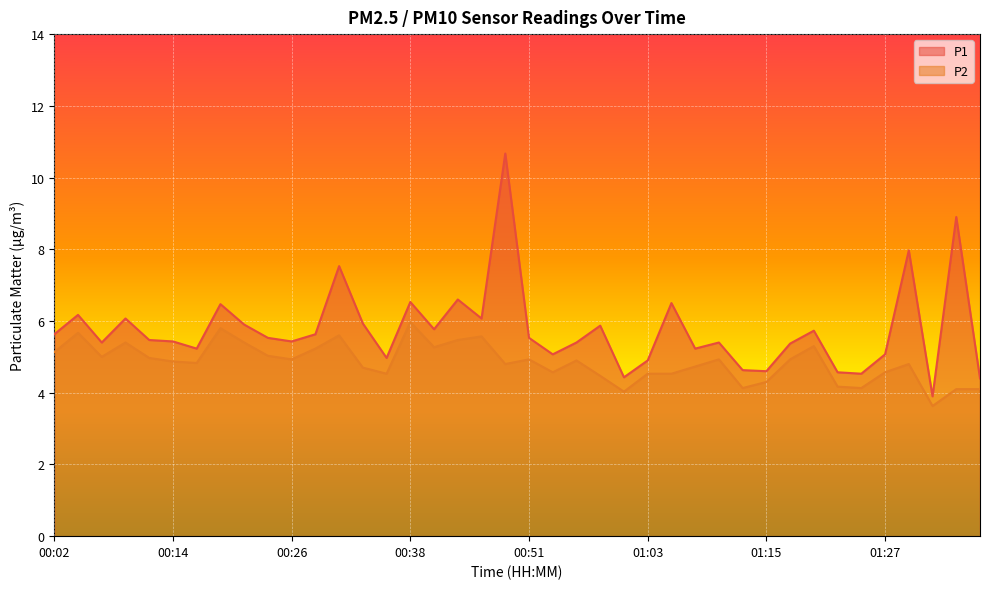

What is the value of the P1 point at the 21st from the left?

5.5